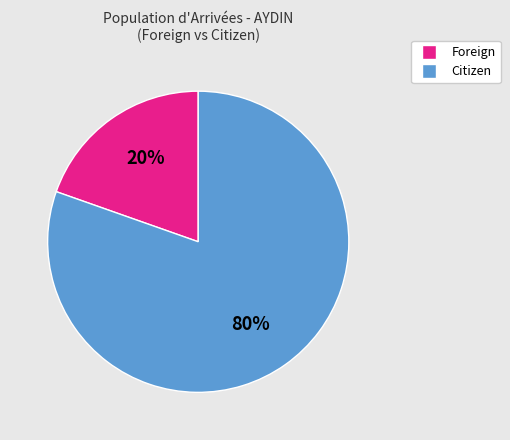

To the nearest percent, what is the average slice percentage?

50%